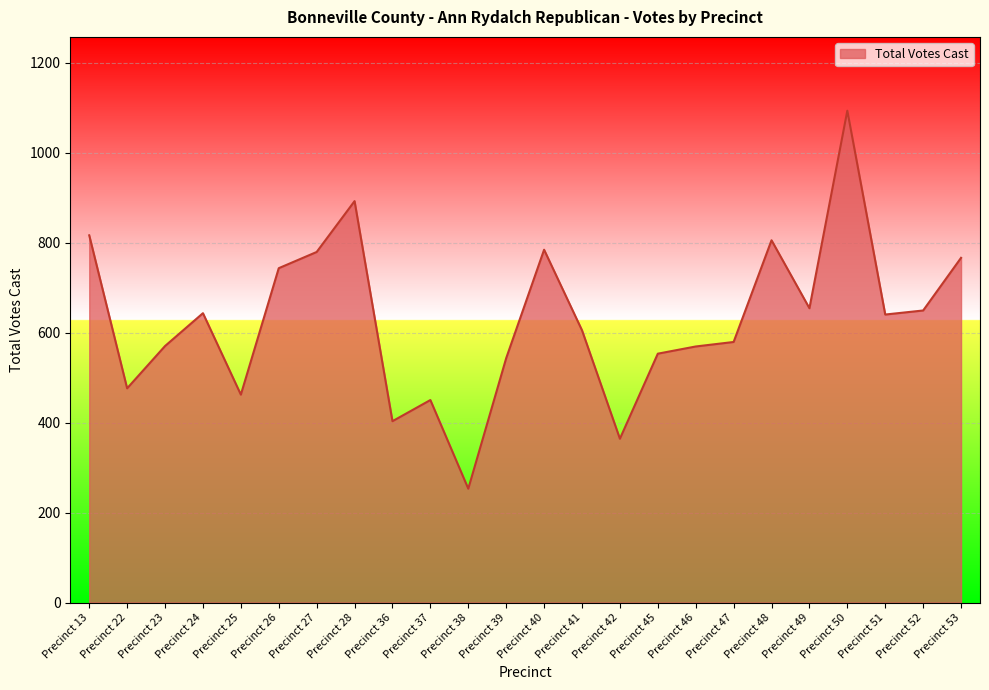

What is the difference between the maximum and minimum values?

840